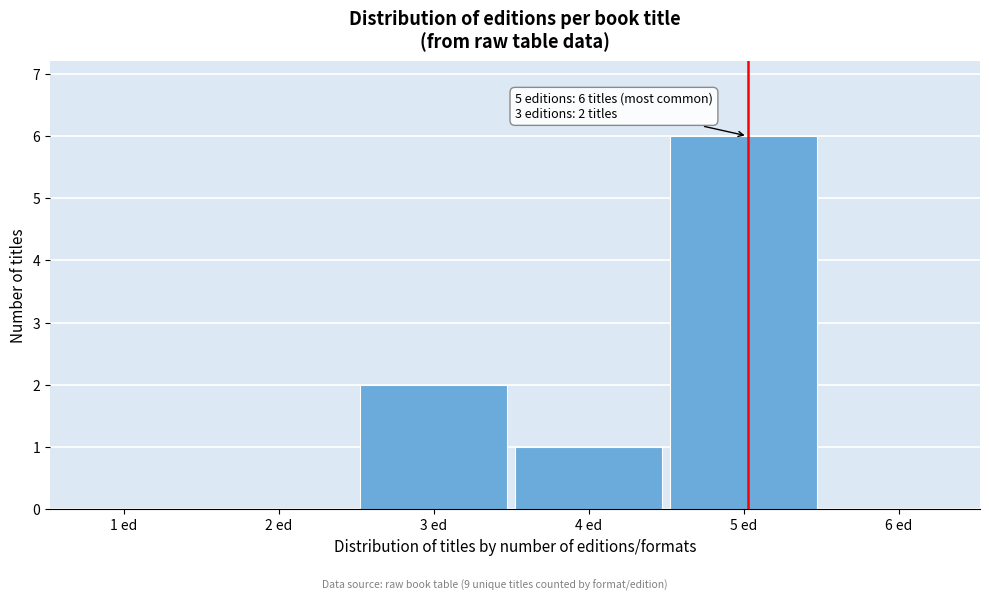

Reading right to left, transcribe all the data shown in this chart.

6 ed=0	5 ed=6	4 ed=1	3 ed=2	2 ed=0	1 ed=0